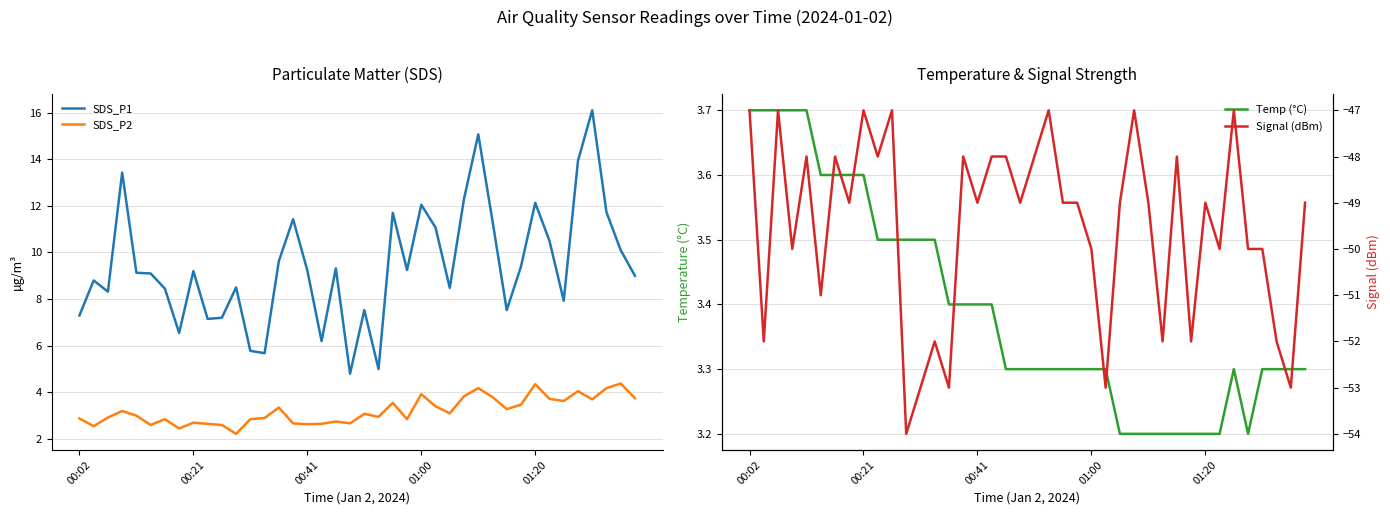

Is this an area chart (filled region under the line)?

No